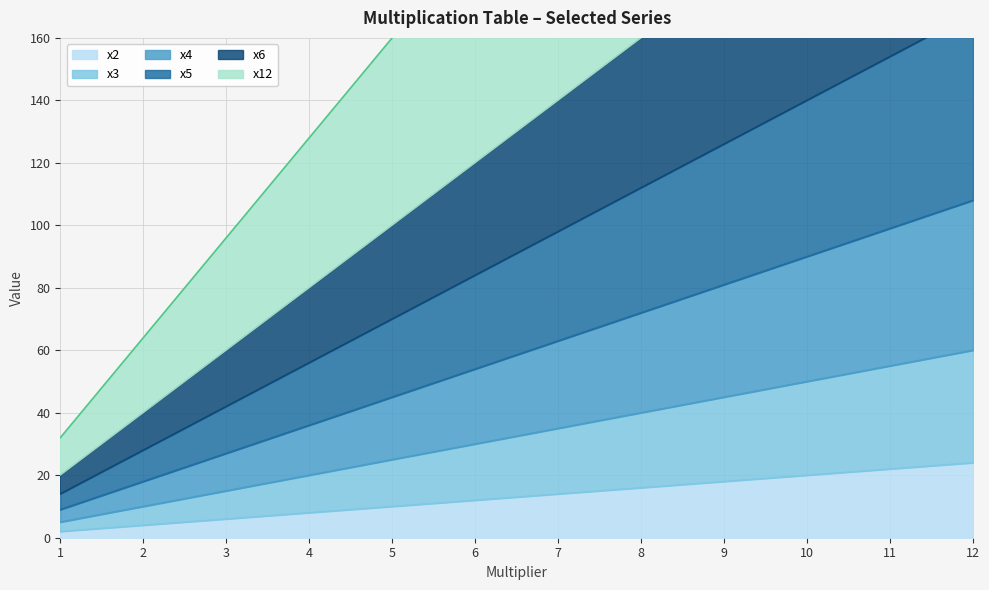

Is it true that x2 equals 22 at 11?

True